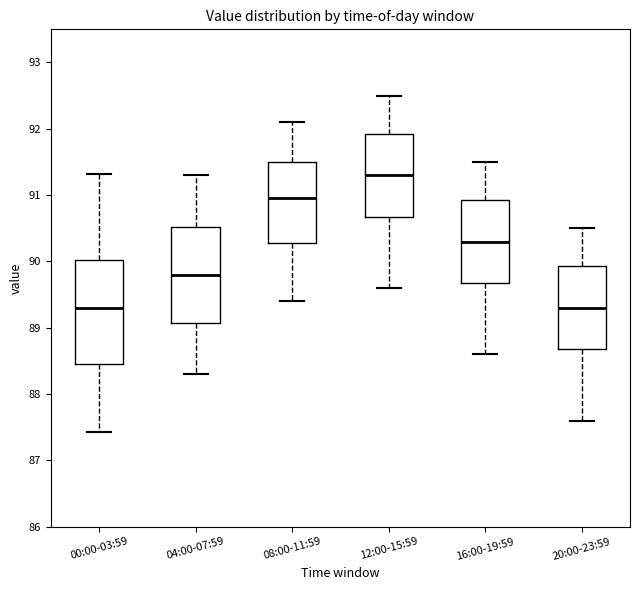

Which box has the highest median line?

12:00-15:59